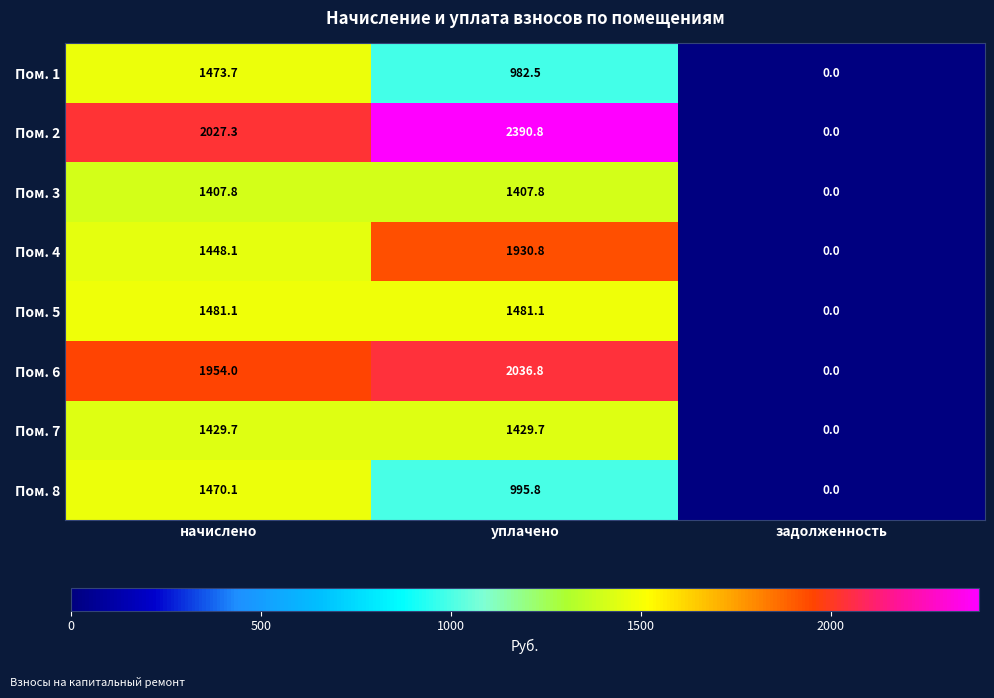

True or false: Пом. 4 has a value of 985.6 at начислено.

False